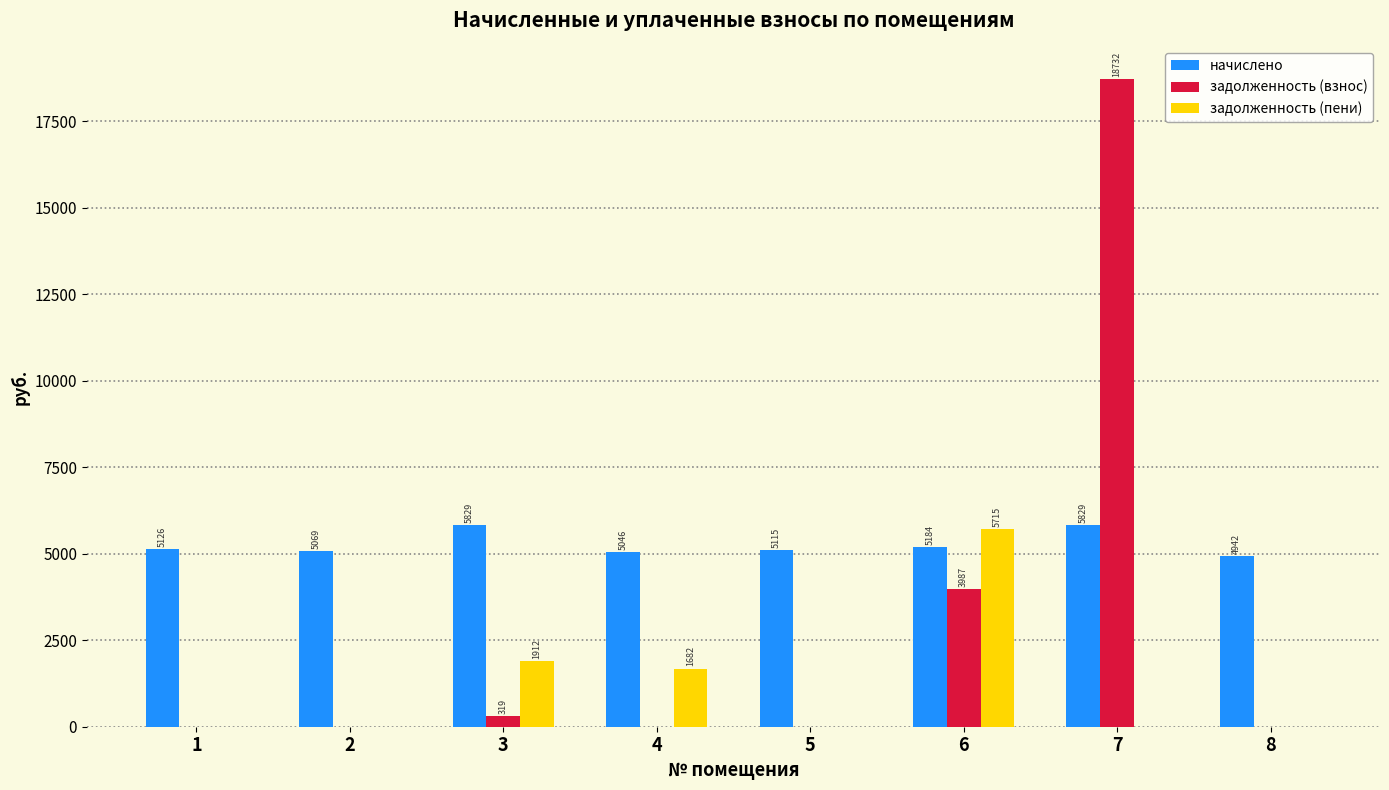

Which series has the largest total across all categories?

начислено